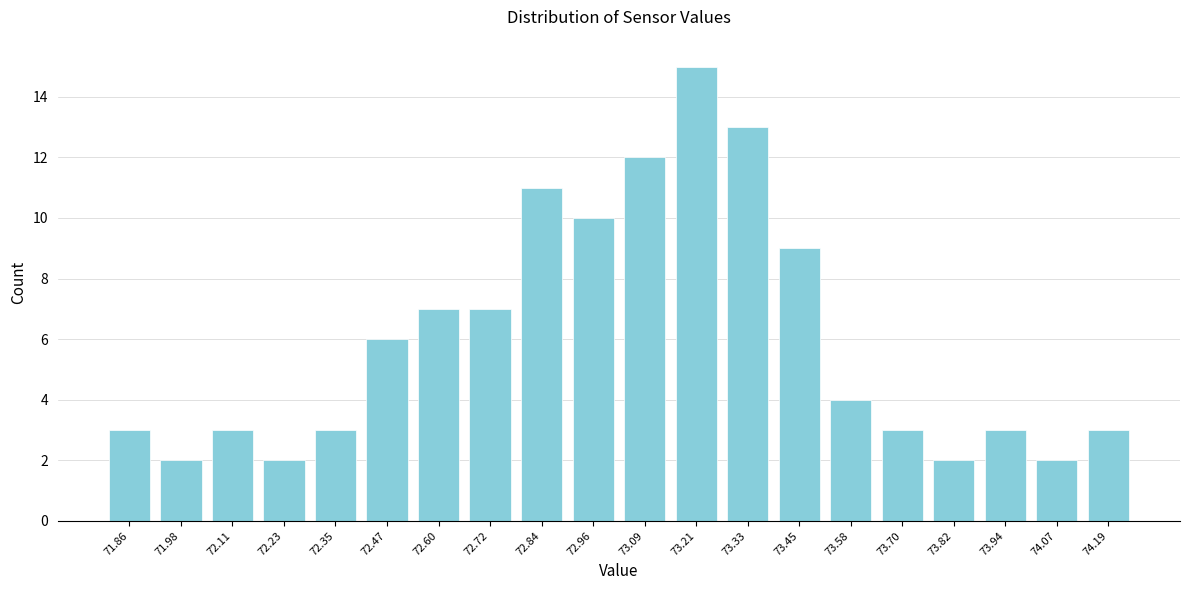

Reading left to right, transcribe this chart: for each bar, give the range it covers on the x-axis and its height. Neither the bar edges nor the heights are printed on the chart, so give them approximately, as read against the axes.

71.80 to 71.92: 3
71.92 to 72.04: 2
72.04 to 72.16: 3
72.16 to 72.30: 2
72.30 to 72.42: 3
72.42 to 72.54: 6
72.54 to 72.66: 7
72.66 to 72.78: 7
72.78 to 72.90: 11
72.90 to 73.02: 10
73.02 to 73.14: 12
73.14 to 73.28: 15
73.28 to 73.40: 13
73.40 to 73.52: 9
73.52 to 73.64: 4
73.64 to 73.76: 3
73.76 to 73.88: 2
73.88 to 74.00: 3
74.00 to 74.12: 2
74.12 to 74.26: 3